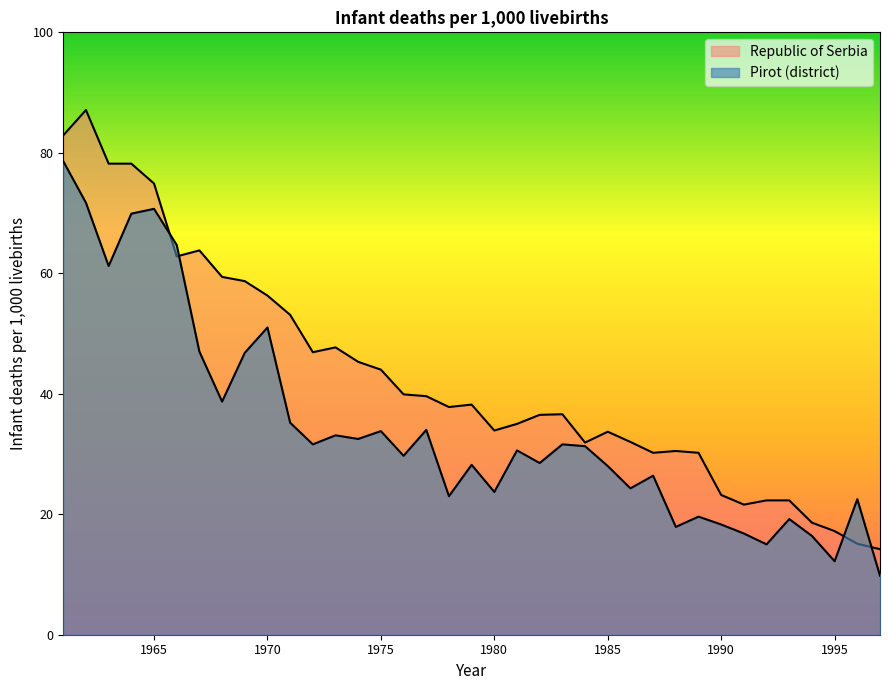

The Republic of Serbia series shows 46.9 at 1972. True or false?

True